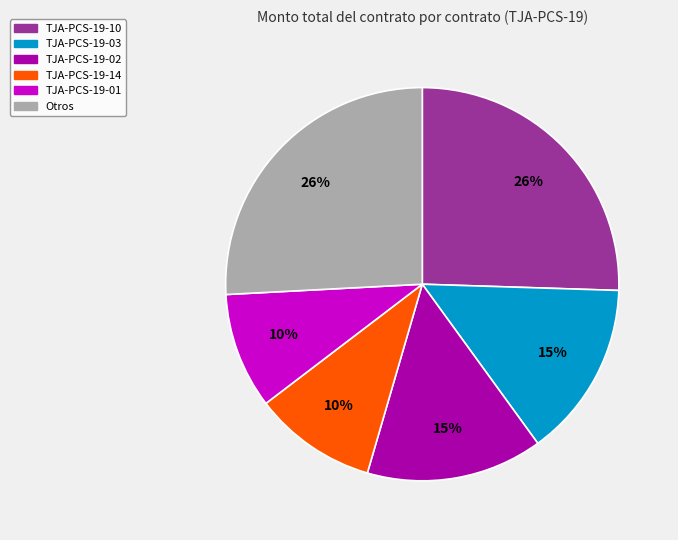

Is there a majority slice in this chart?

No